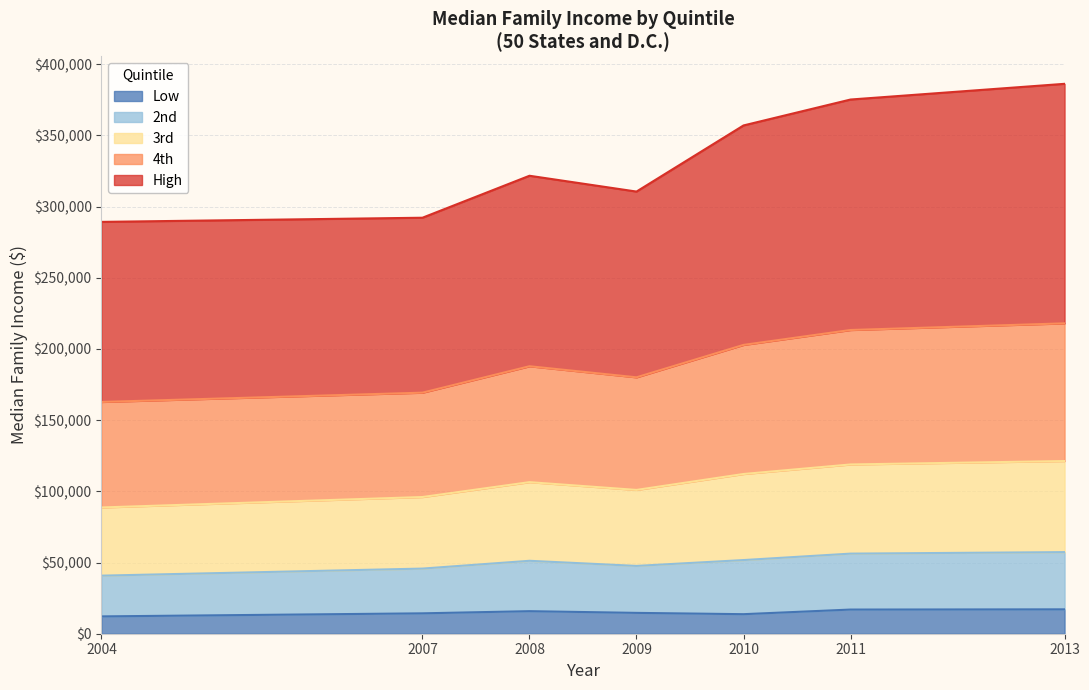

What is the total value across all series at 2010?

357054.3